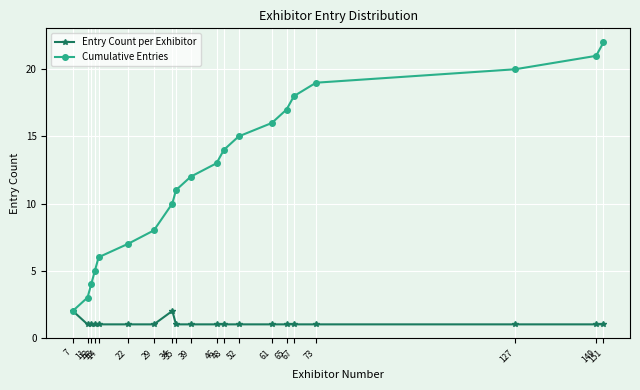

True or false: Cumulative Entries has more than 0 points higher than both neighbors.

False